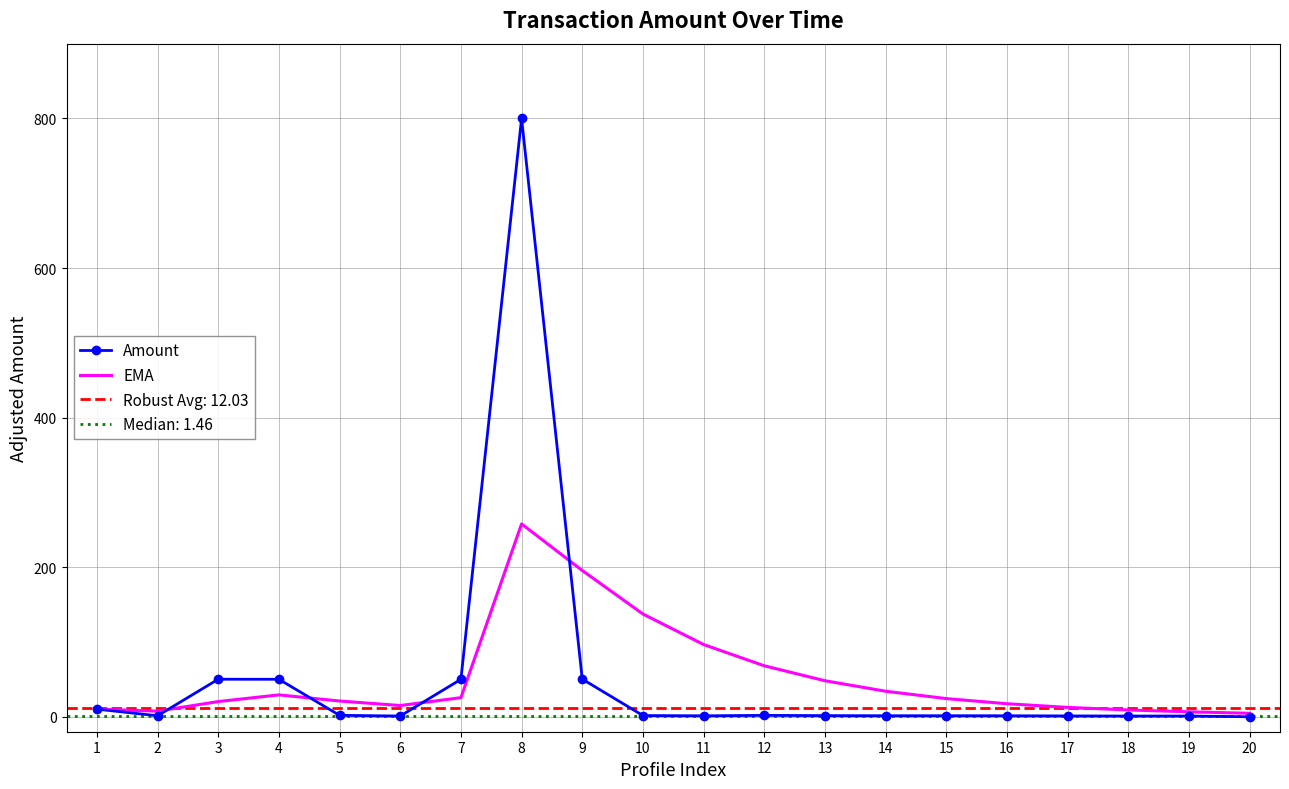

Which series has the widest spread of values?

Amount